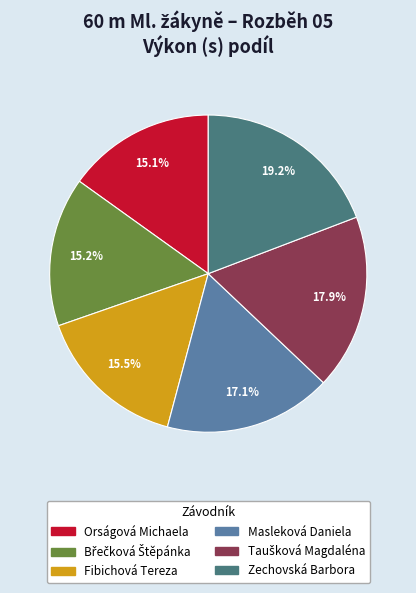

Which slice is the largest?

Zechovská Barbora